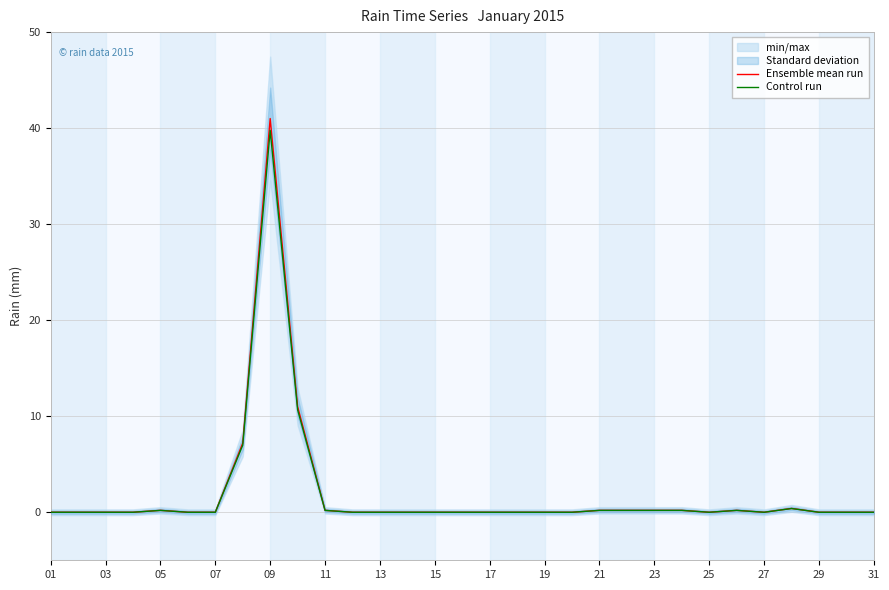

What is the highest value of the Ensemble mean run series?

41.0